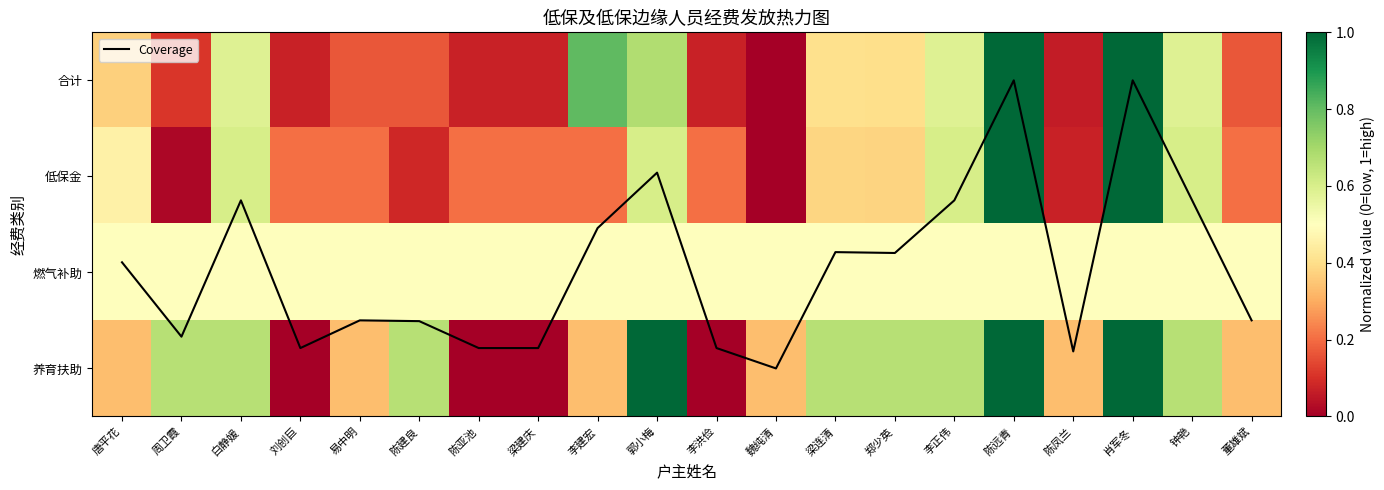

What is the total value across all series at 易中明?

3.7